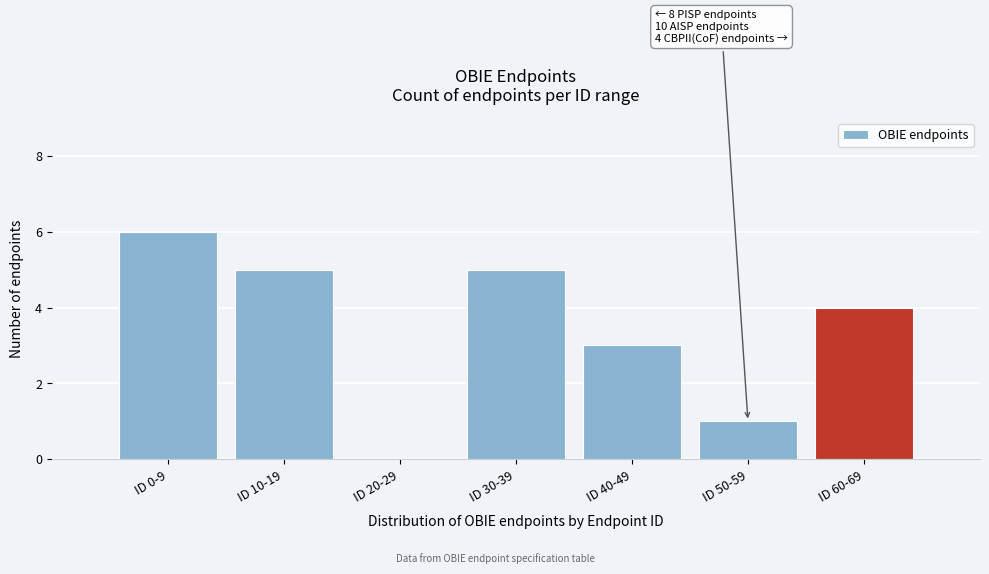

Reading left to right, extract all data points from this chart.

ID 0-9=6	ID 10-19=5	ID 20-29=0	ID 30-39=5	ID 40-49=3	ID 50-59=1	ID 60-69=4